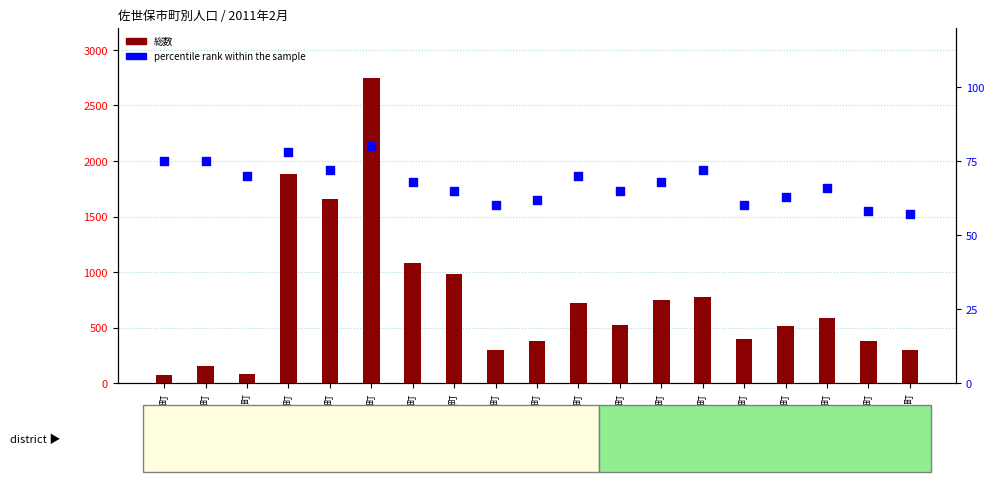

Which series has the largest total across all categories?

総数